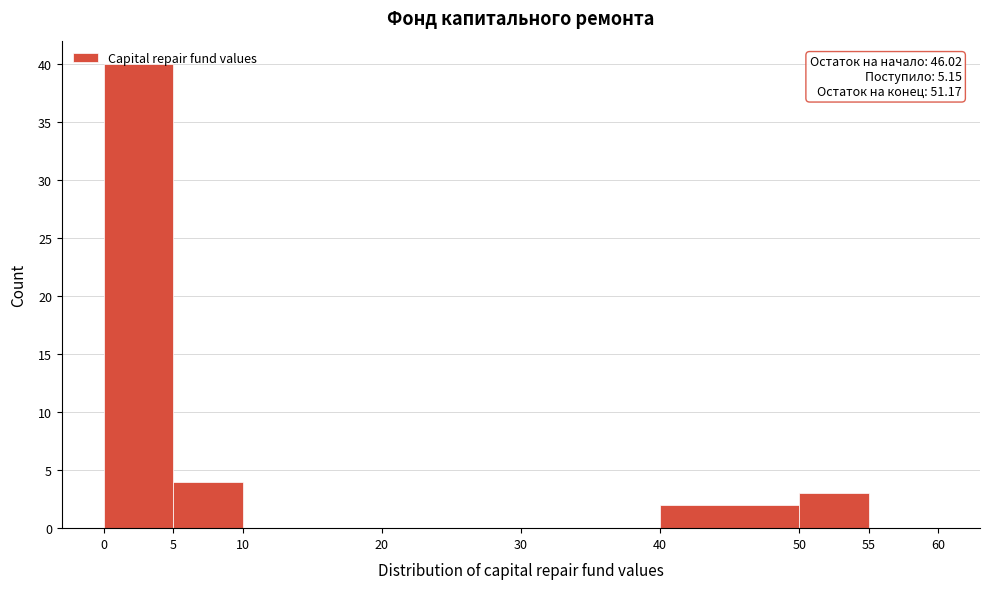

Over which range of the x-axis is the bar tallest?

0 to 5